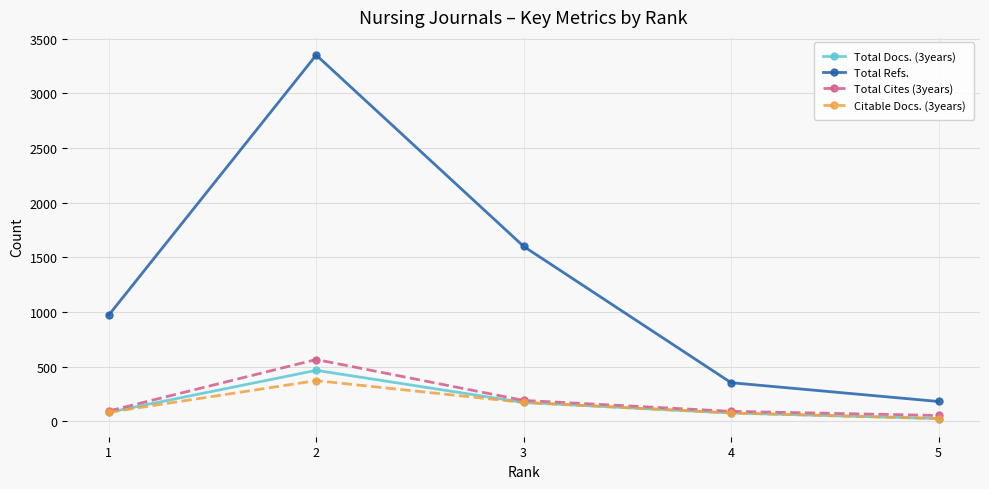

How many values in the Citable Docs. (3years) series are below 82?

2